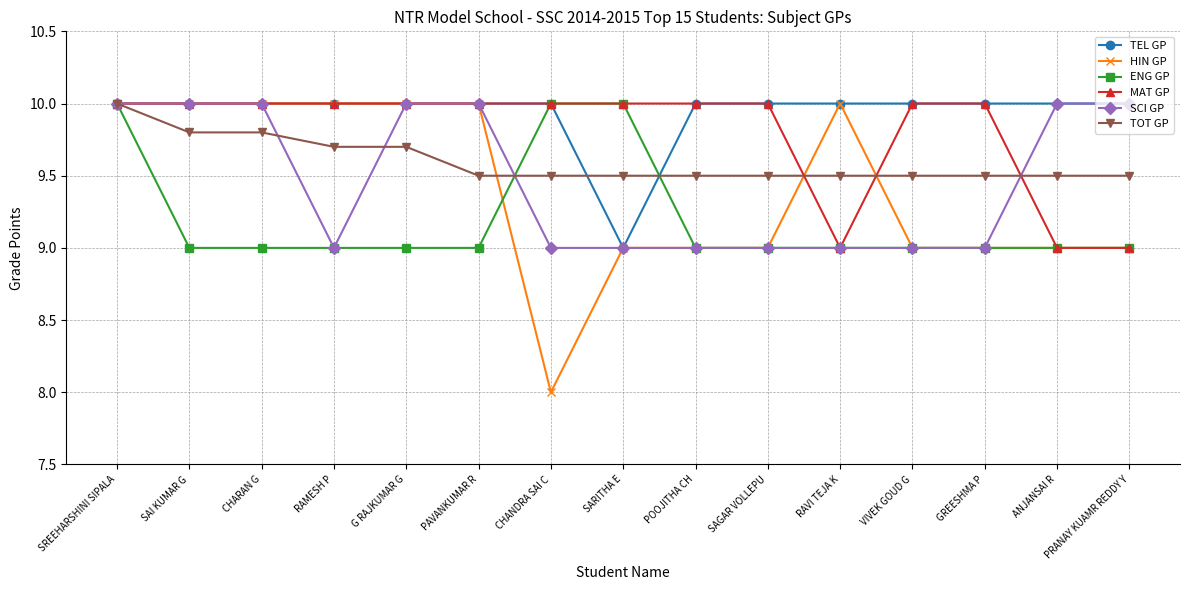

Does the chart have visible grid lines?

Yes